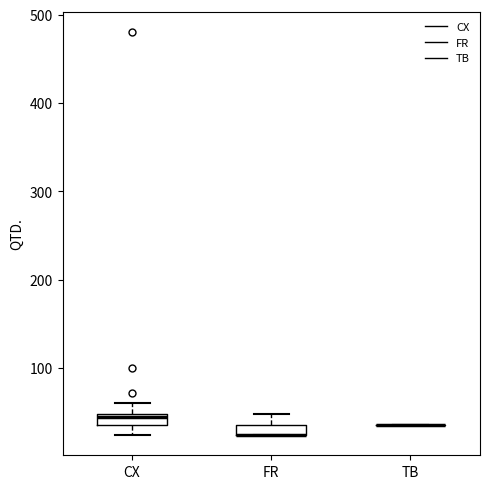

Where does the upper whisker of the box for FR end on the y-axis? The values are not printed on the chart, so give them approximately, as read against the axis.

50